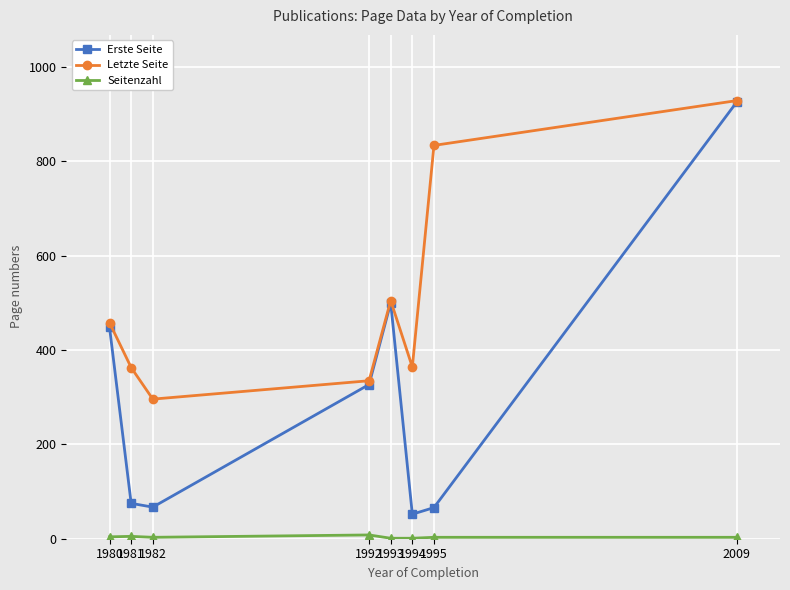

True or false: Erste Seite has more than 0 interior local peaks.

True